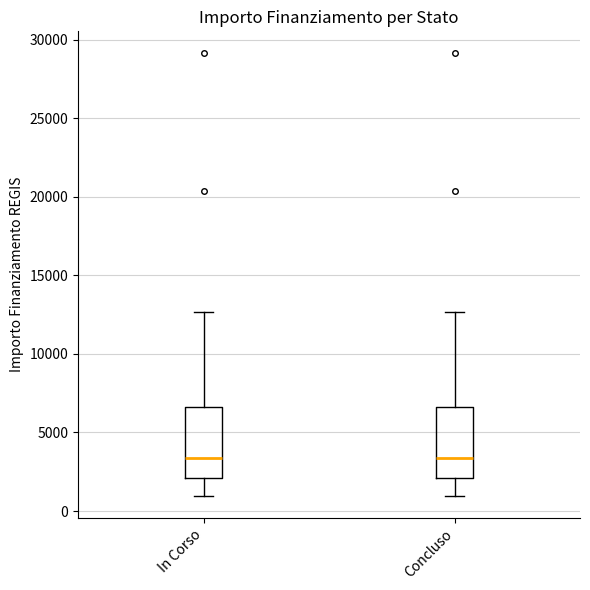

Reading left to right, transcribe this box plot: for each box, give where its median line is, the range the box spans, and where its two whiskers end, as read against the y-axis. The values are not printed on the chart, so give them approximately, as read against the axis.

In Corso: median 3500, box 2000 to 6500, whiskers 1000 to 12500
Concluso: median 3500, box 2000 to 6500, whiskers 1000 to 12500